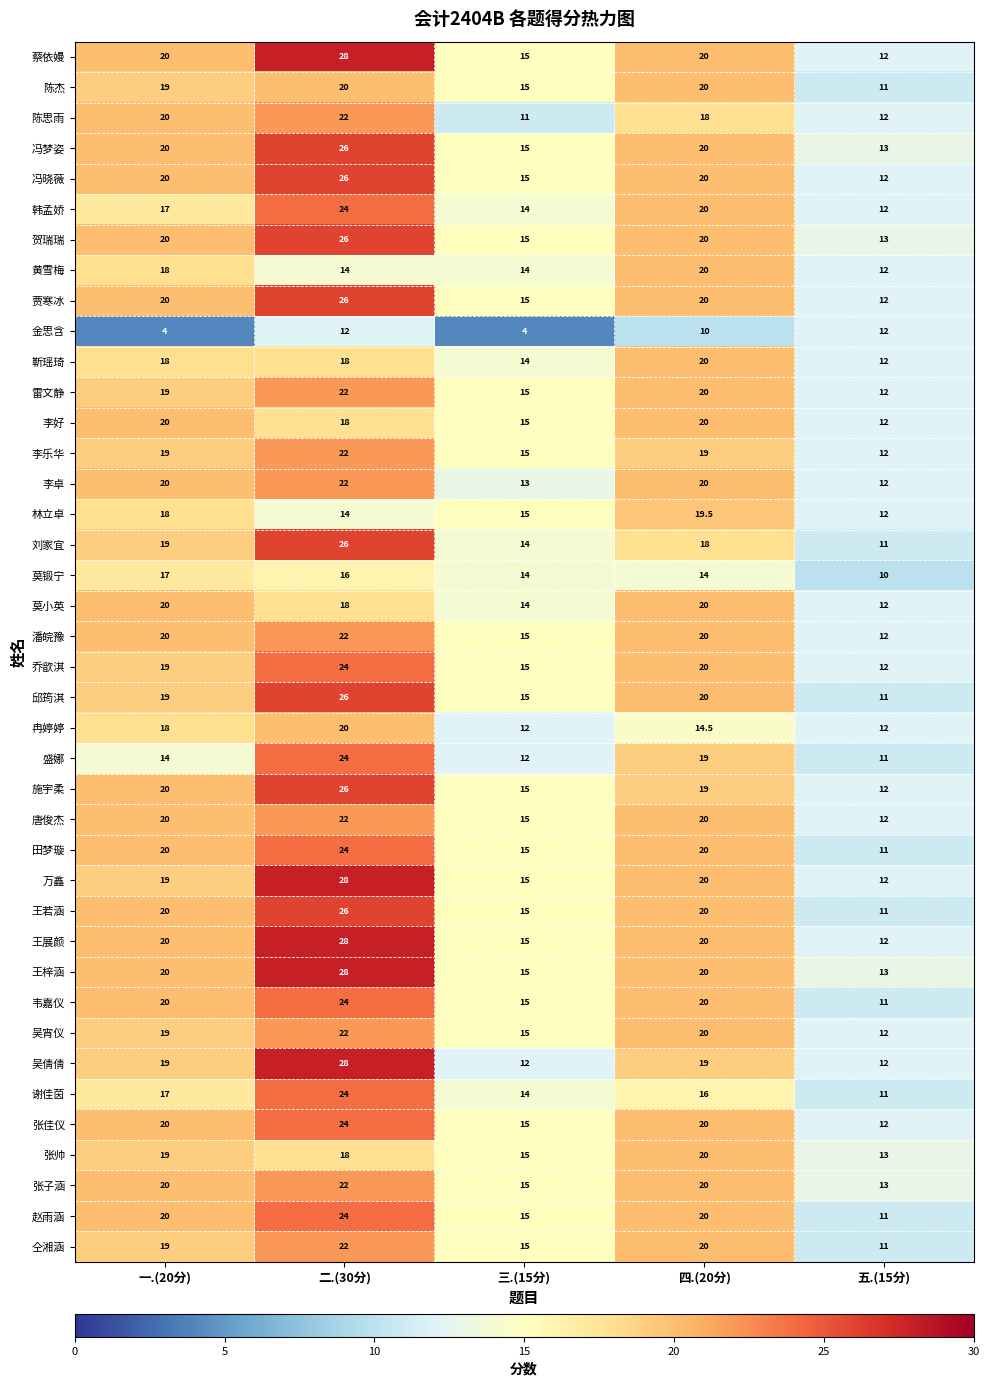

What is the average value of the 潘皖豫 series?

17.8